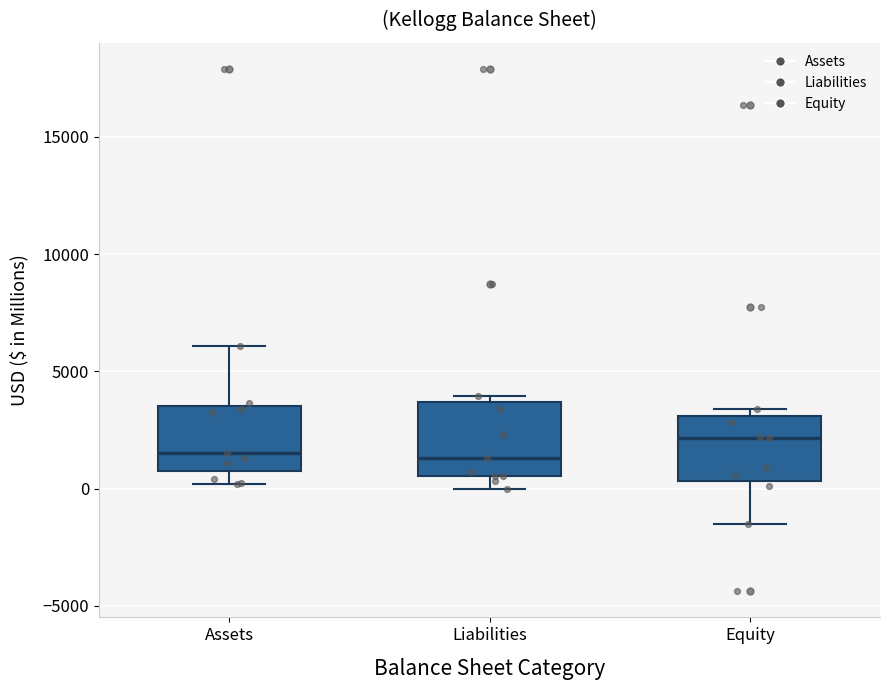

Reading left to right, read every box against the y-axis: the position of its median line, the range the box covers, and the ends of its whiskers. The values are not printed on the chart, so give them approximately, as read against the axis.

Assets: median 1500, box 1000 to 3500, whiskers 0 to 6000
Liabilities: median 1500, box 500 to 3500, whiskers 0 to 4000
Equity: median 2000, box 500 to 3000, whiskers -1500 to 3500